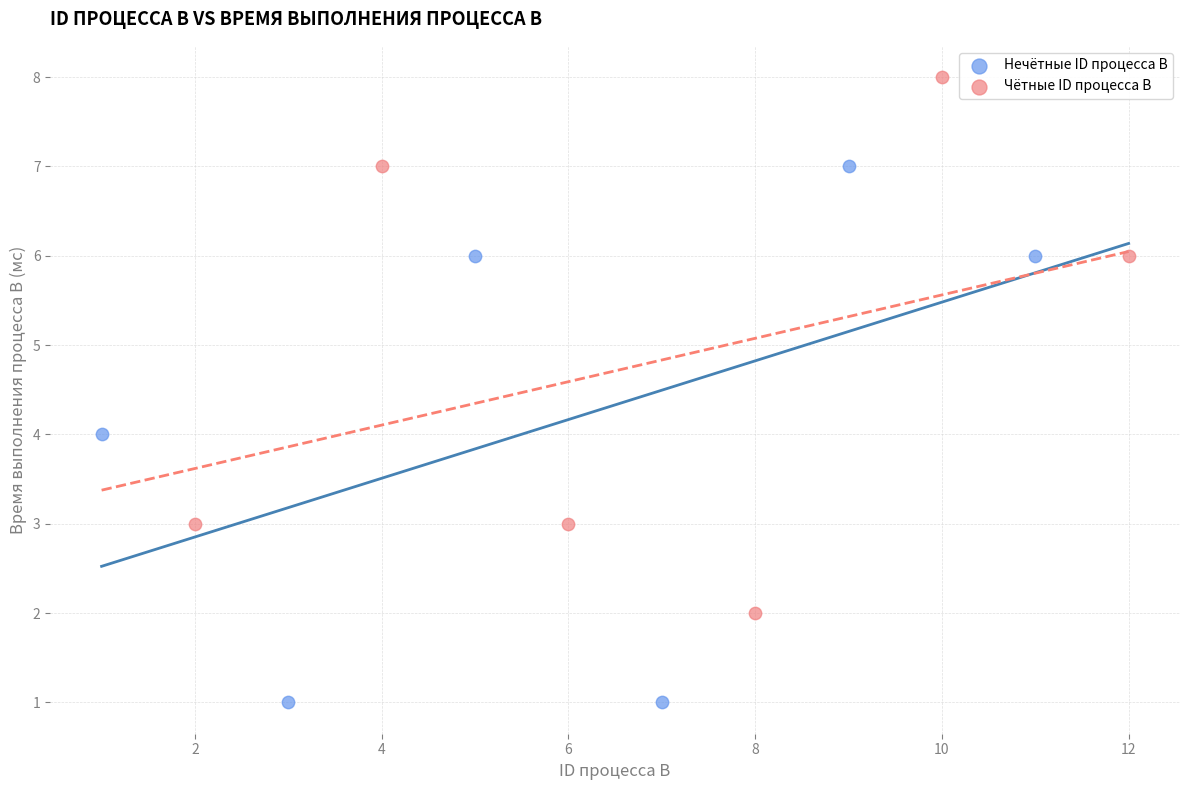

Which series contains the lowest Y value?

Нечётные ID процесса B